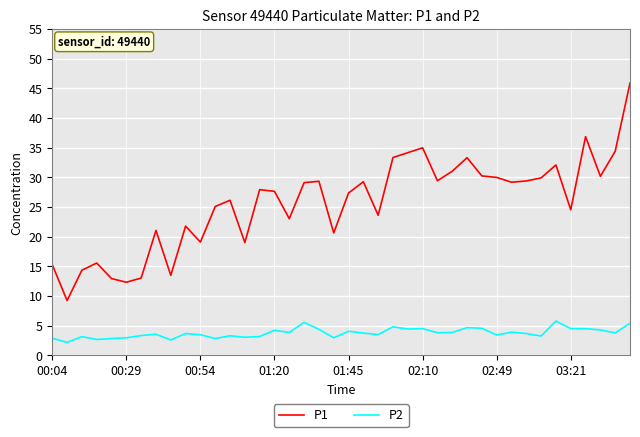

True or false: P2 and P1 cross at least once.

False